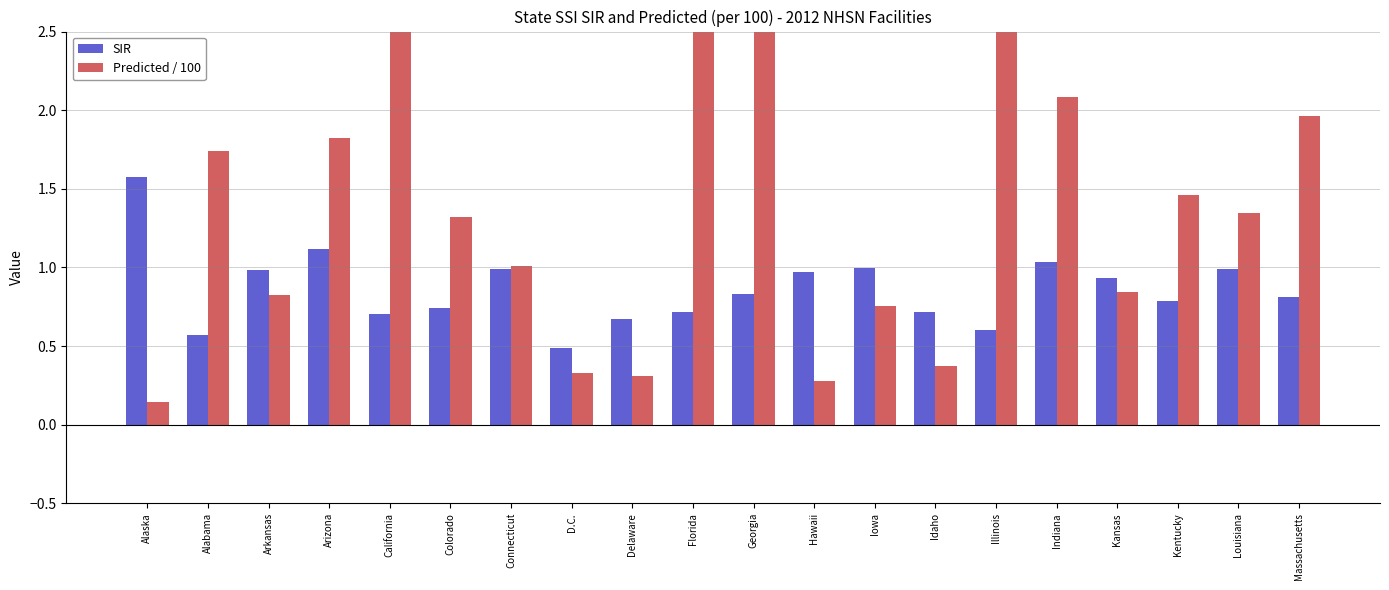

Reading left to right, list all the values displayed in this chart.

SIR: Alaska=1.6	Alabama=0.6	Arkansas=1.0	Arizona=1.1	California=0.7	Colorado=0.7	Connecticut=1.0	D.C.=0.5	Delaware=0.7	Florida=0.7	Georgia=0.8	Hawaii=1.0	Iowa=1.0	Idaho=0.7	Illinois=0.6	Indiana=1.0	Kansas=0.9	Kentucky=0.8	Louisiana=1.0	Massachusetts=0.8
Predicted / 100: Alaska=0.1	Alabama=1.7	Arkansas=0.8	Arizona=1.8	California=8.5	Colorado=1.3	Connecticut=1.0	D.C.=0.3	Delaware=0.3	Florida=6.1	Georgia=2.6	Hawaii=0.3	Iowa=0.8	Idaho=0.4	Illinois=3.5	Indiana=2.1	Kansas=0.8	Kentucky=1.5	Louisiana=1.3	Massachusetts=2.0